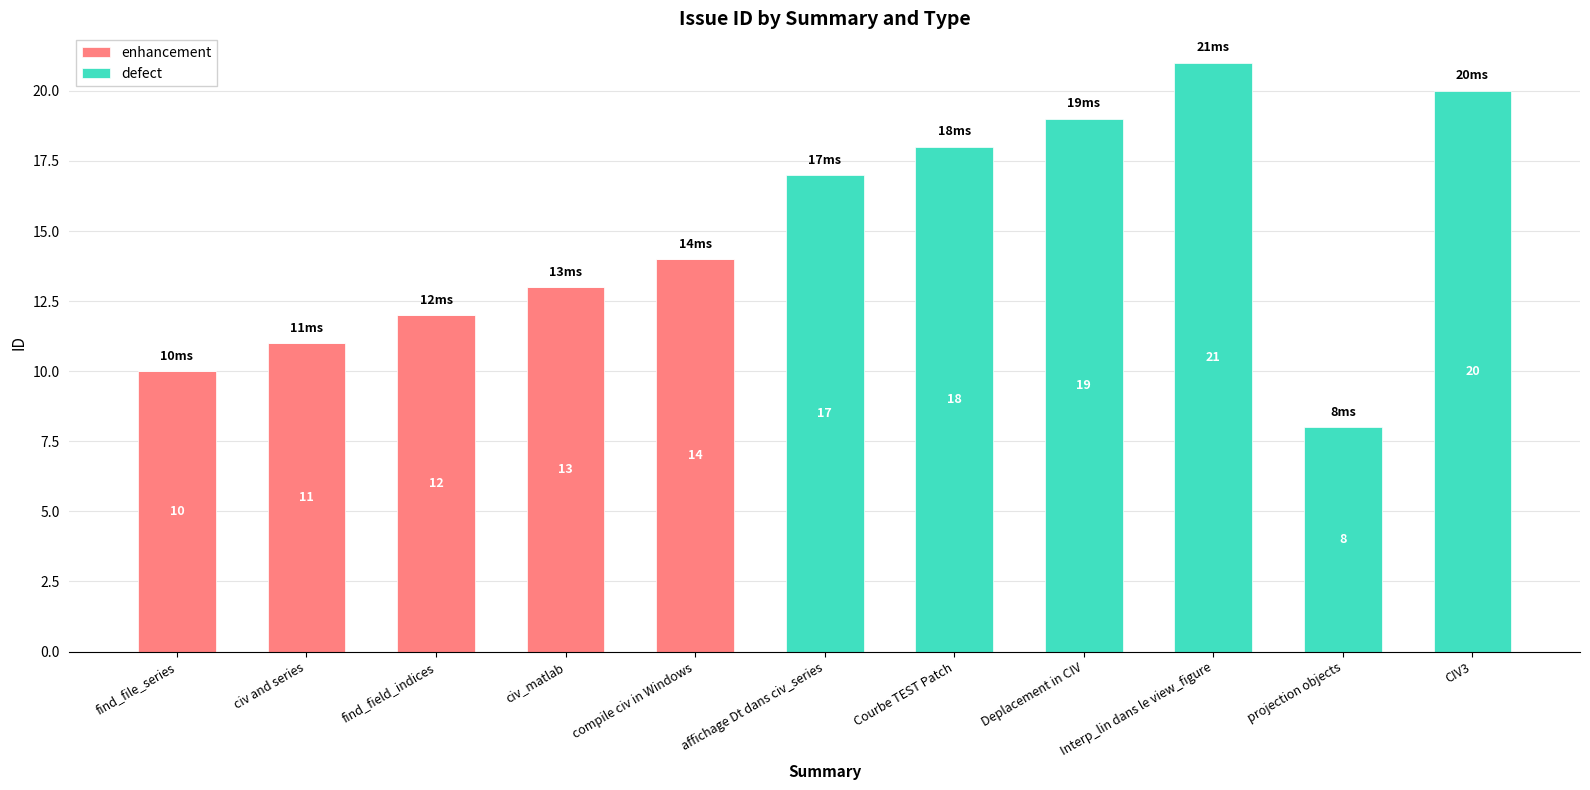

Is it true that enhancement equals 0 at affichage Dt dans civ_series?

True